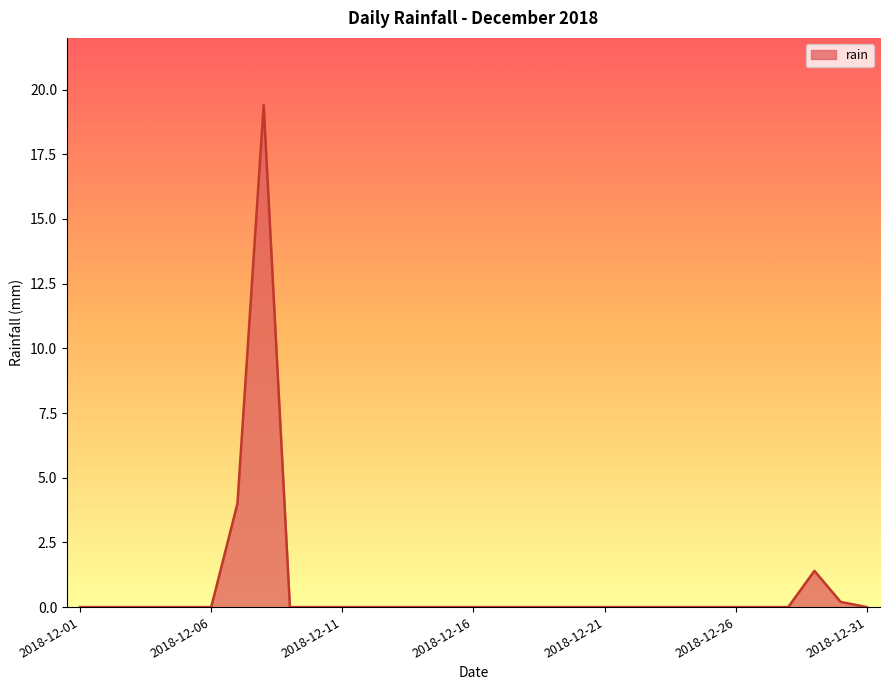

Count the number of categories in the chart.

31